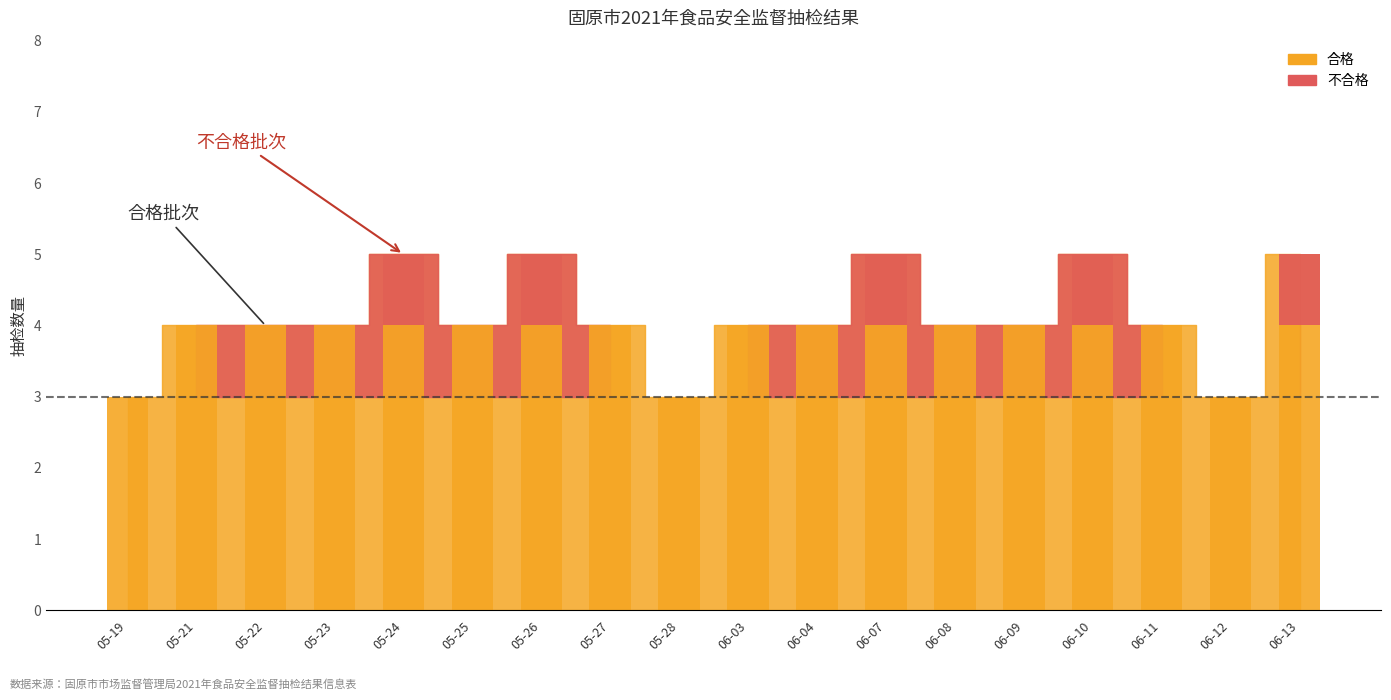

What is the average value of the 合格 series?

4